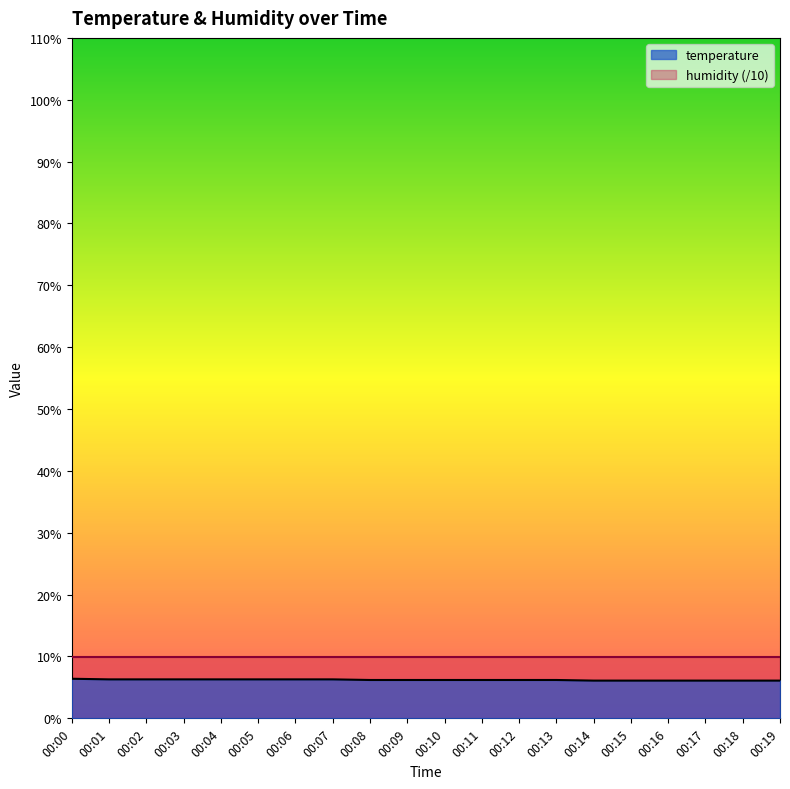

Reading left to right, what are all the values shown in this chart?

00:00=6.4	00:01=6.3	00:02=6.3	00:03=6.3	00:04=6.3	00:05=6.3	00:06=6.3	00:07=6.3	00:08=6.2	00:09=6.2	00:10=6.2	00:11=6.2	00:12=6.2	00:13=6.2	00:14=6.1	00:15=6.1	00:16=6.1	00:17=6.1	00:18=6.1	00:19=6.1